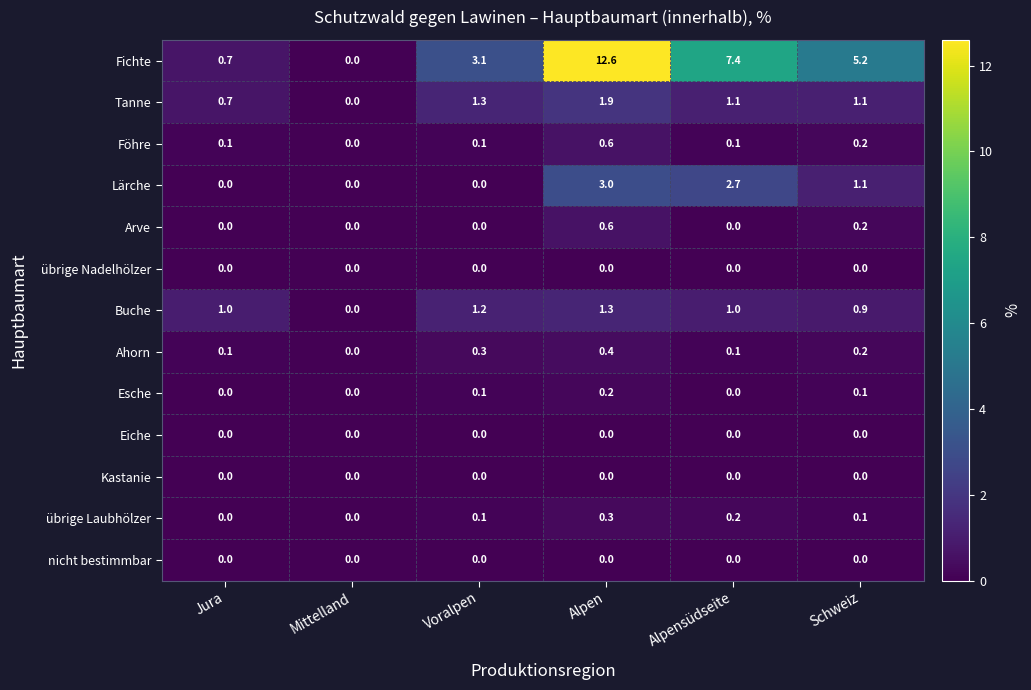

The Esche series shows 0.1 at Voralpen. True or false?

True